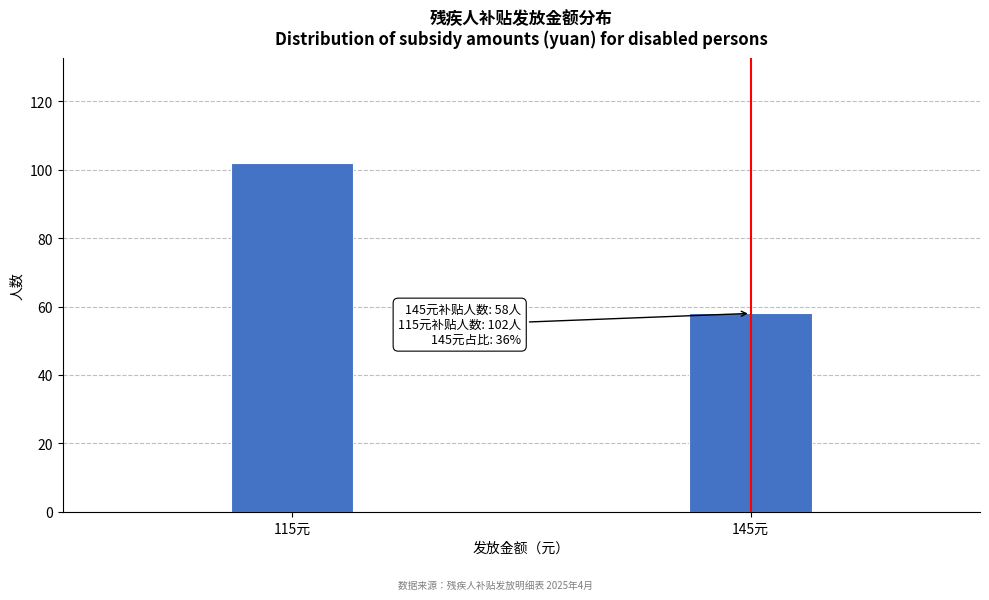

Reading right to left, transcribe all the data shown in this chart.

145元=58	115元=102